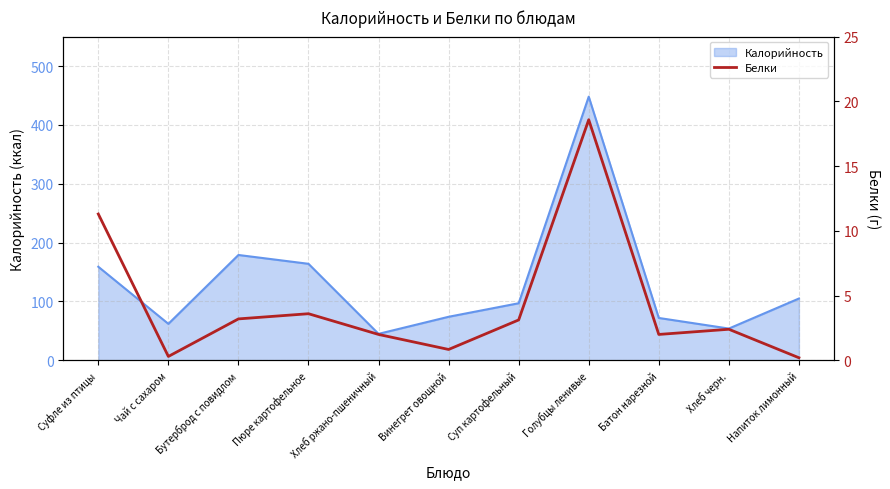

The value of Калорийность at Чай с сахаром is 41. True or false?

False